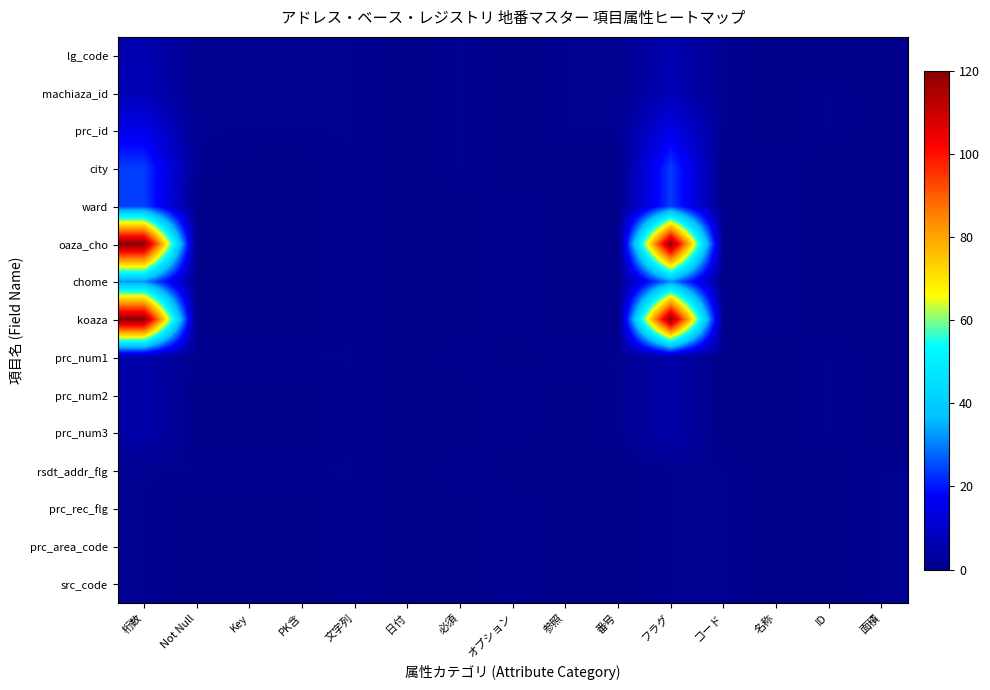

Which series has the largest total across all categories?

oaza_cho